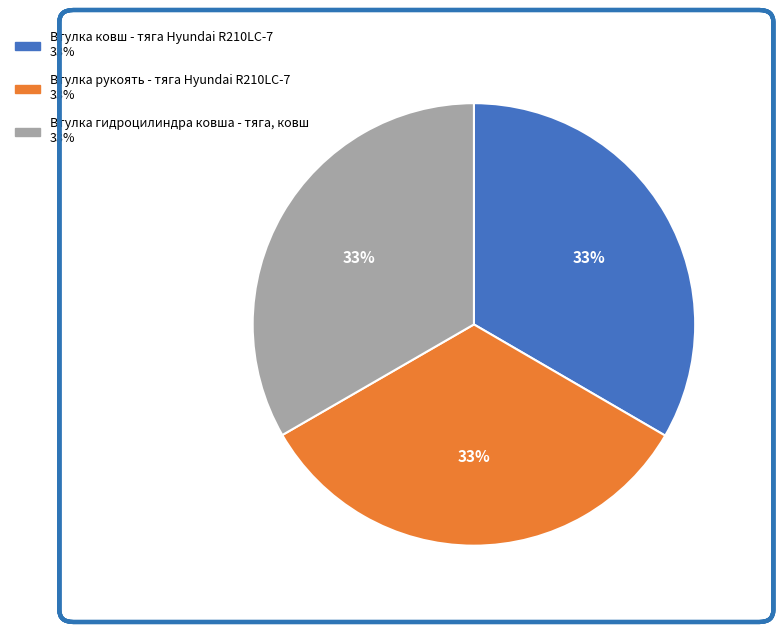

Does Втулка гидроцилиндра ковша - тяга, ковш represent more than half of the total?

No